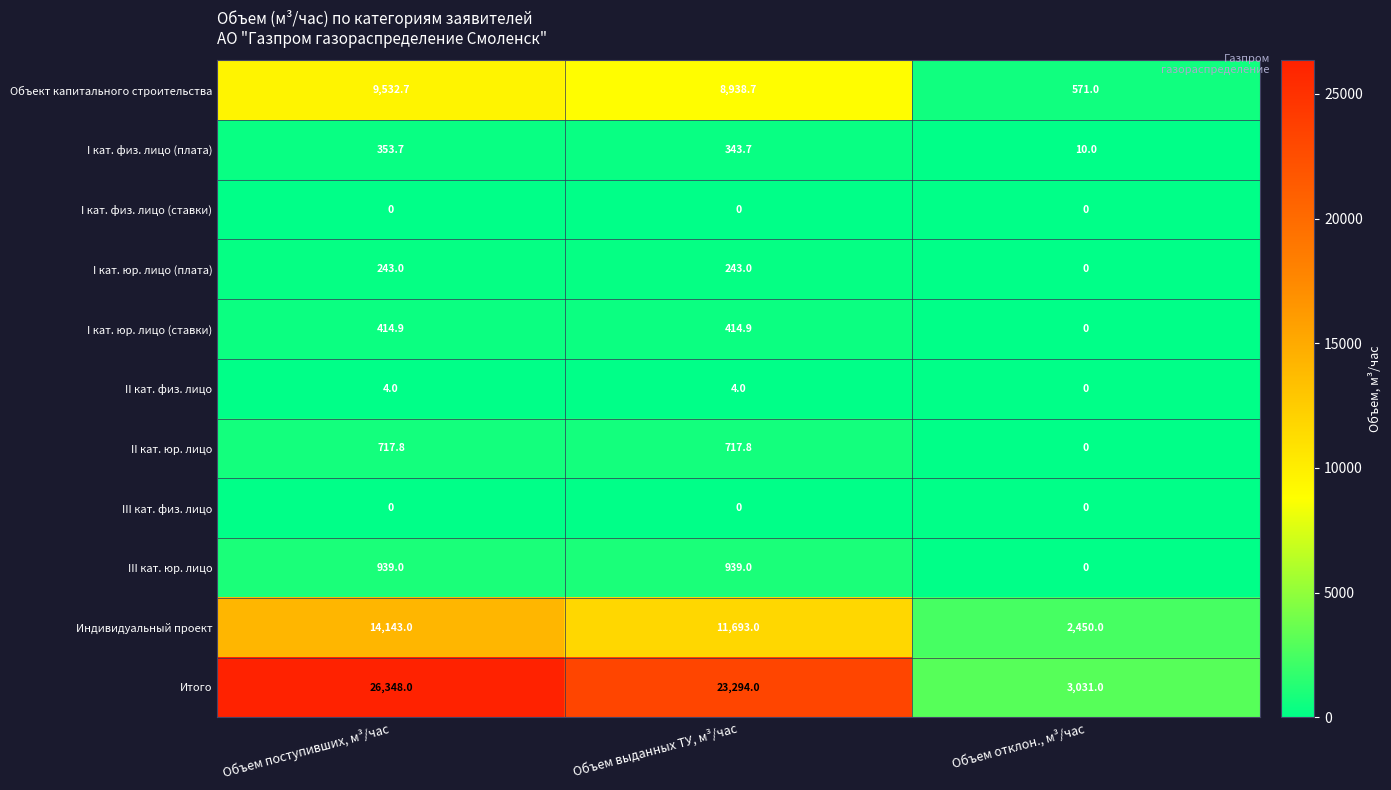

Where is Индивидуальный проект nearest to the value 8296?

Объем выданных ТУ, м³/час